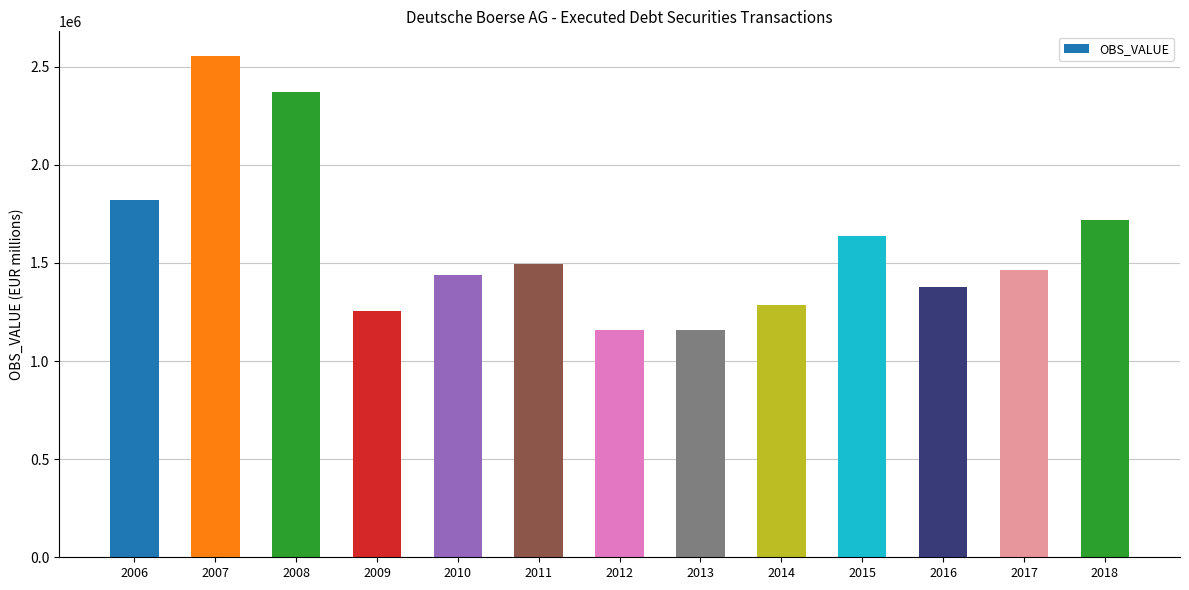

What is the sum of the values at 2013 and 2012?

2314819.0